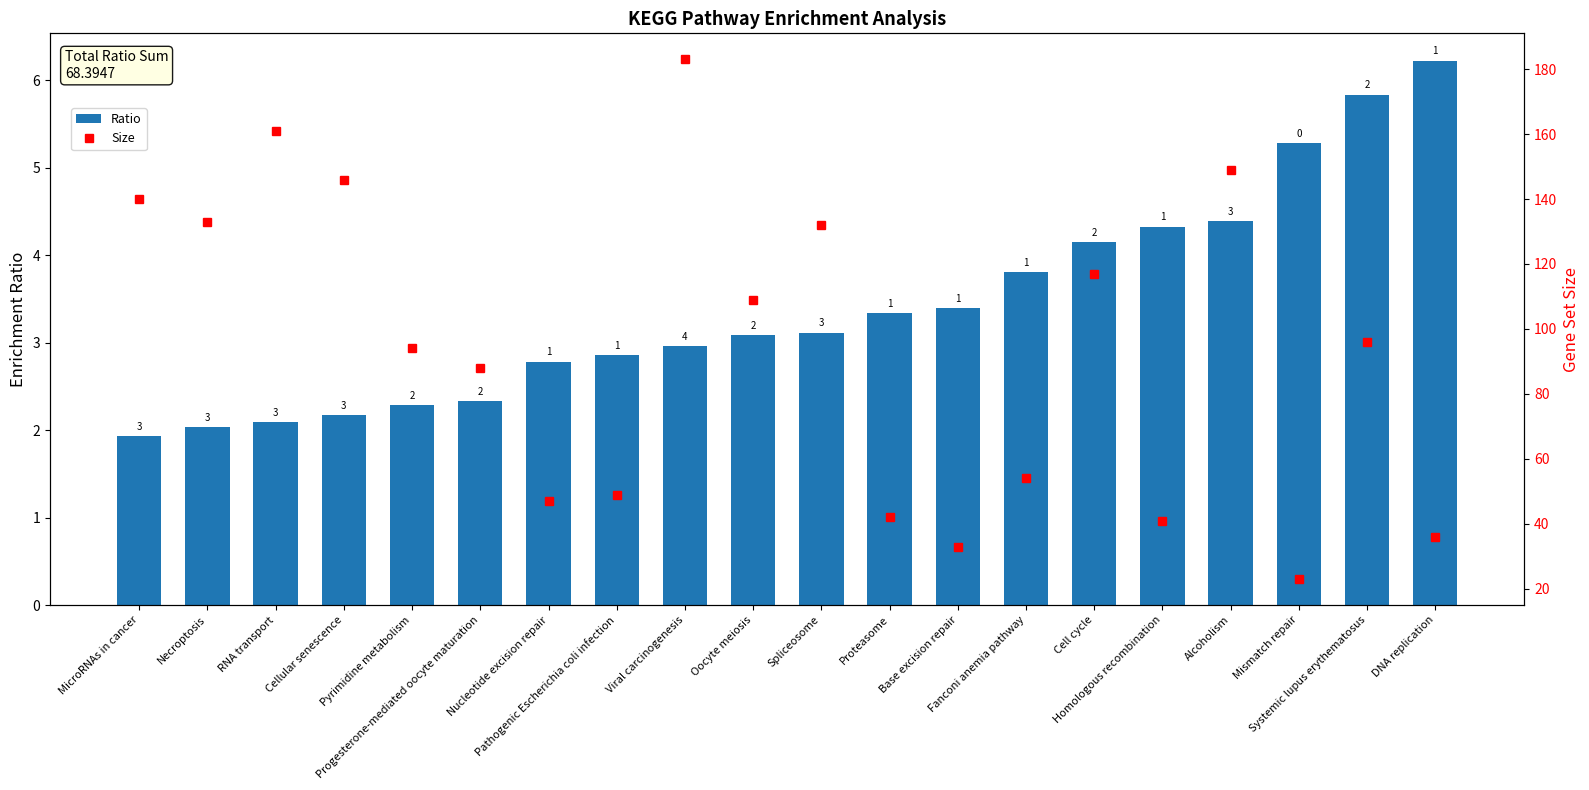

The value of Ratio at Cellular senescence is 0.5. True or false?

False